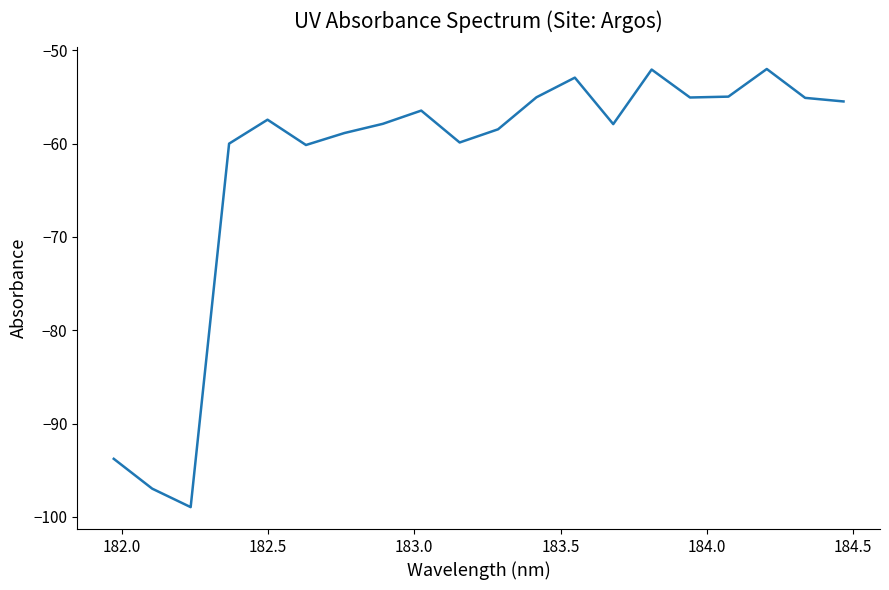

How many distinct data groups are displayed?

1